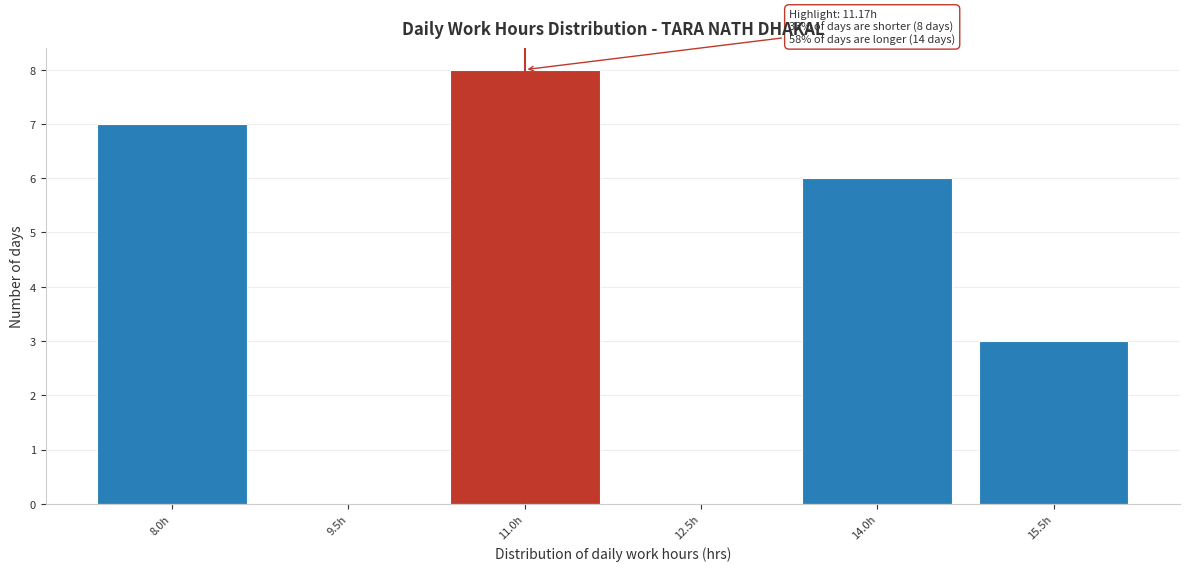

Reading right to left, transcribe all the data shown in this chart.

15.5h=3	14.0h=6	12.5h=0	11.0h=8	9.5h=0	8.0h=7